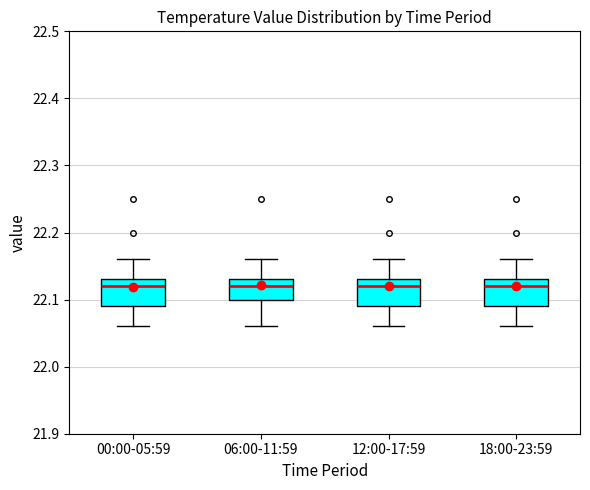

Where is the upper edge of the box for 12:00-17:59 on the y-axis? The values are not printed on the chart, so give them approximately, as read against the axis.

22.13